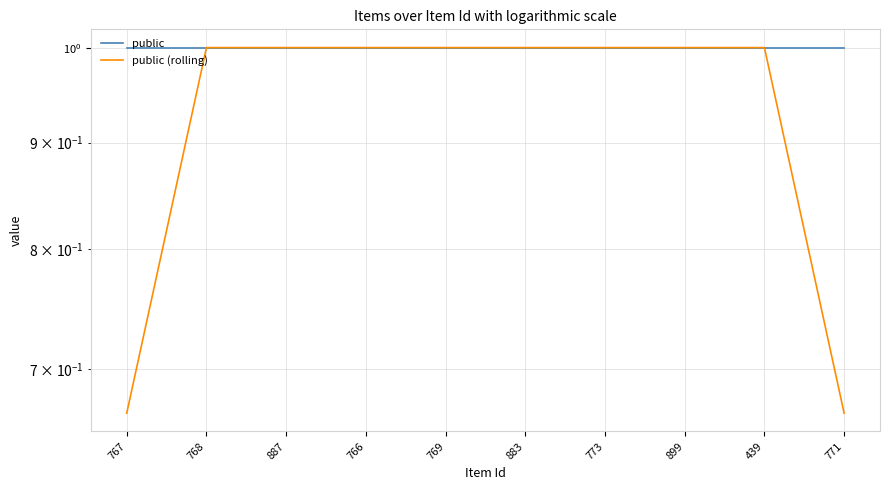

List the series in order of their overall mean, lowest first.

public (rolling), public